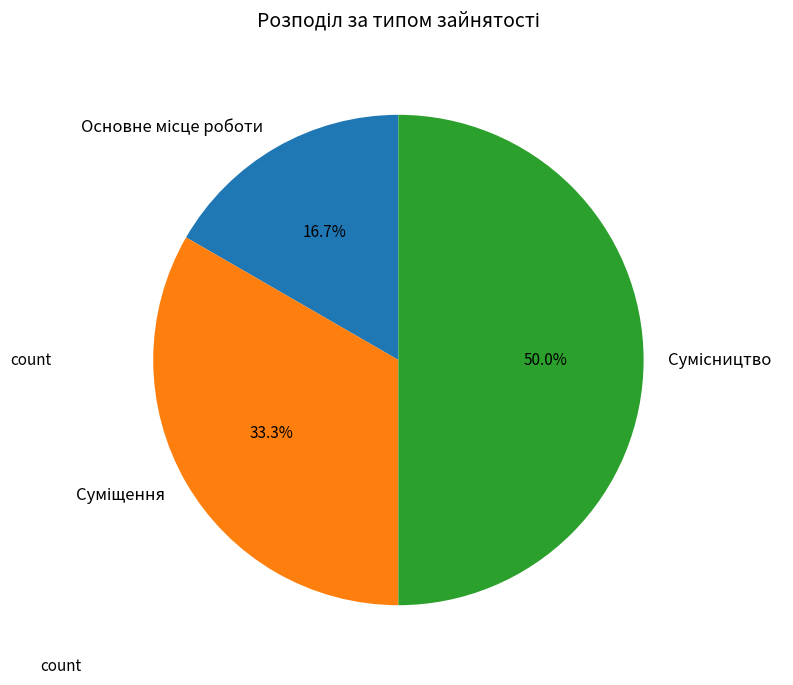

Rank the categories by value from lowest to highest.

Основне місце роботи, Суміщення, Сумісництво